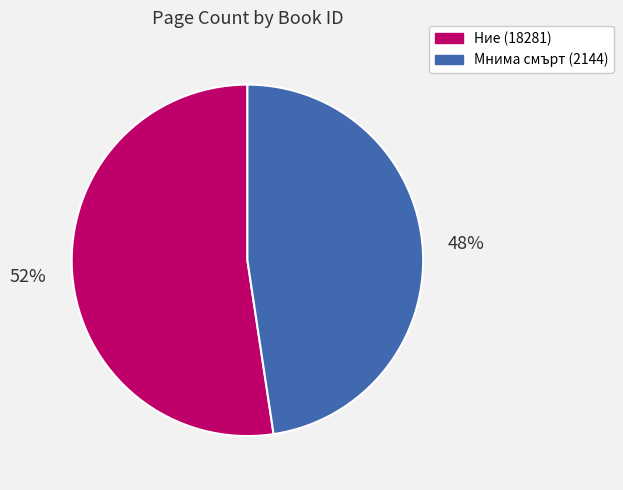

What percentage is the Мнима смърт (2144) slice, to the nearest percent?

48%